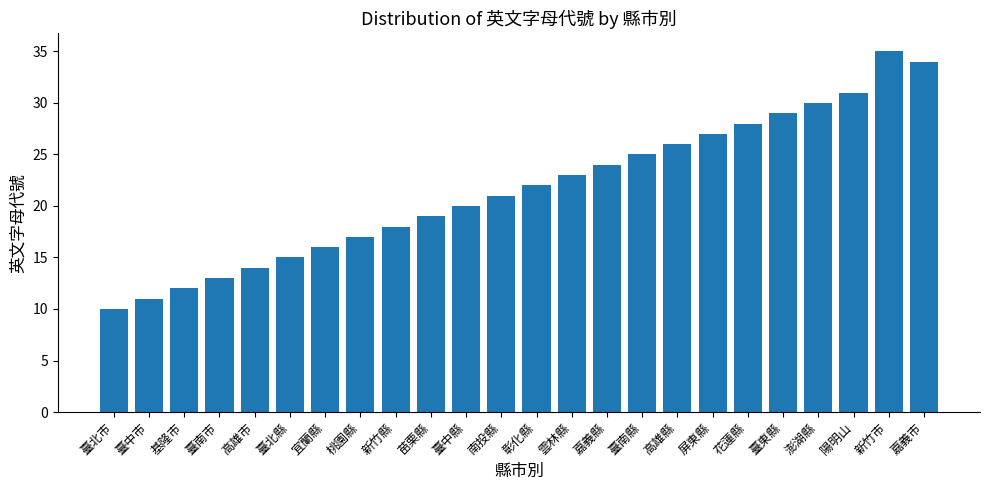

How many series are shown in this chart?

1